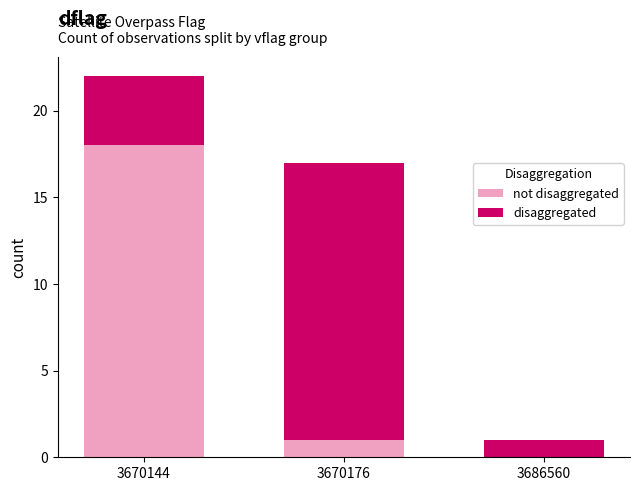

At which category is the sum across all series the highest?

3670144